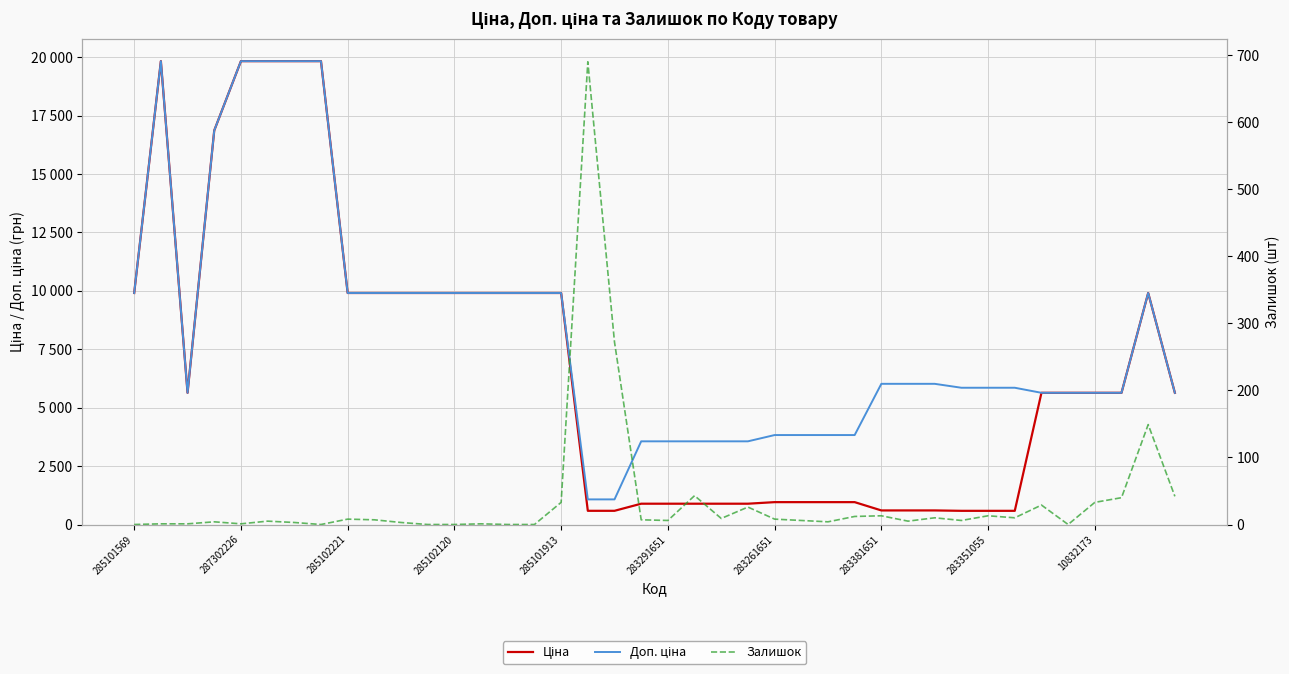

How many interior local peaks does the Залишок series have?

12